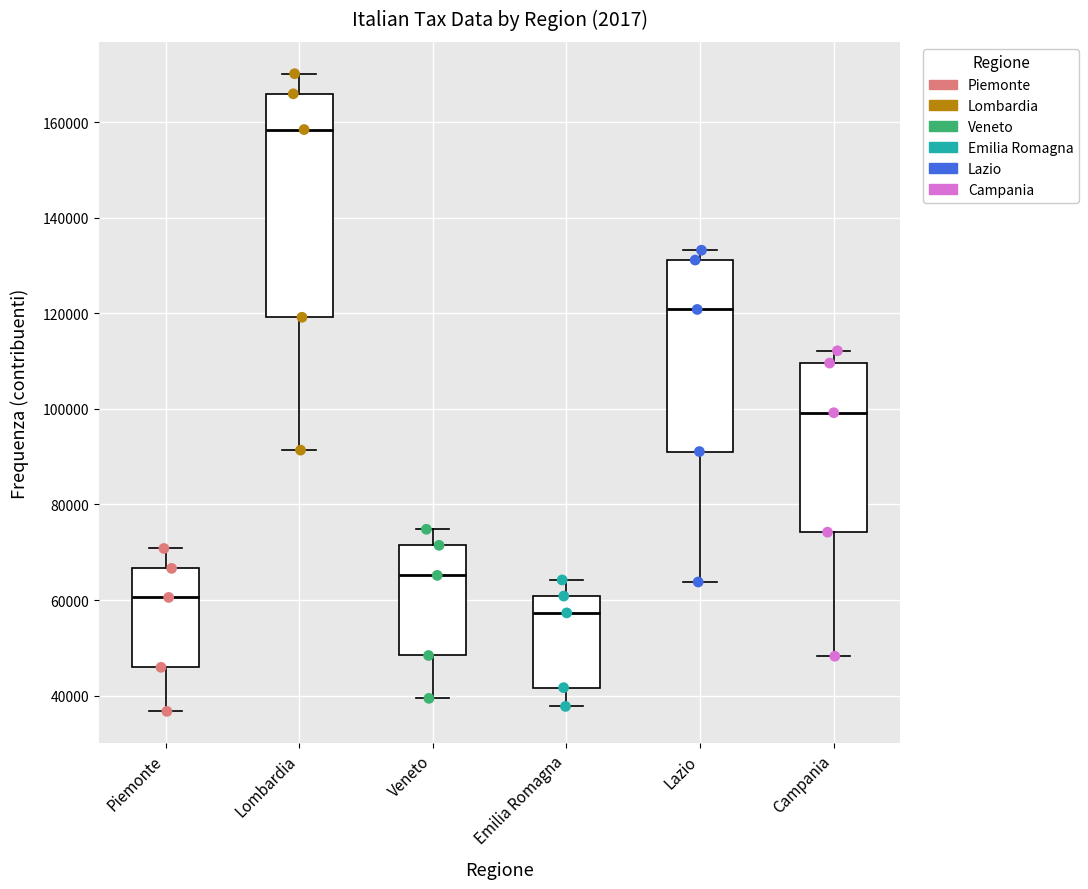

Which box has the lowest median line?

Emilia Romagna